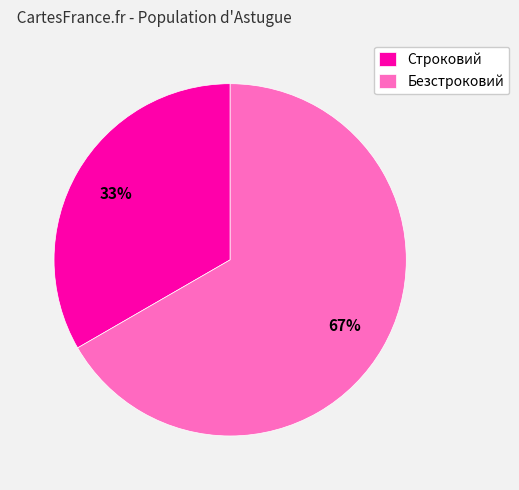

Between Строковий and Безстроковий, which is larger?

Безстроковий